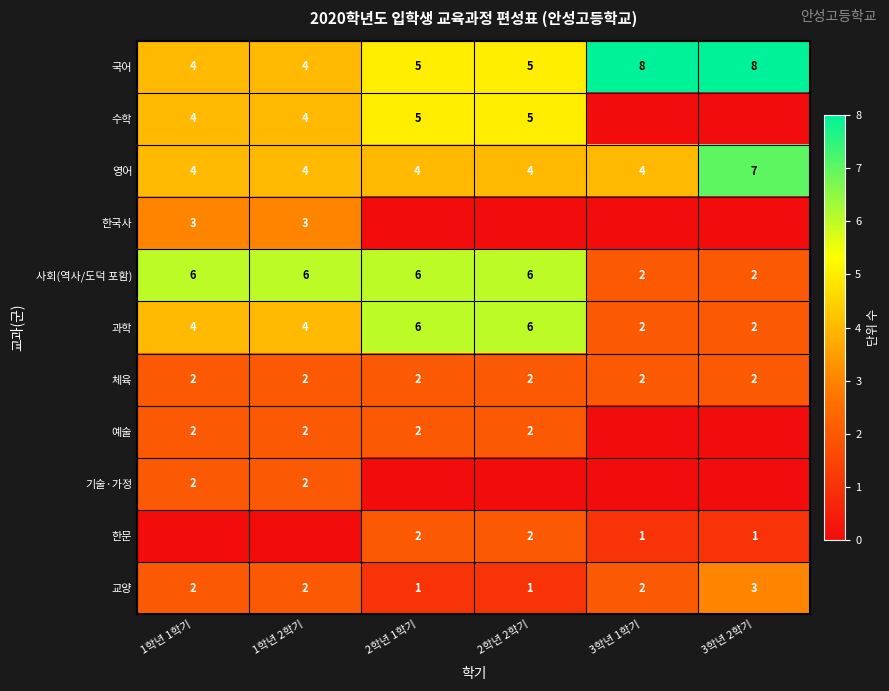

True or false: 예술 has a value of 3 at 2학년 2학기.

False